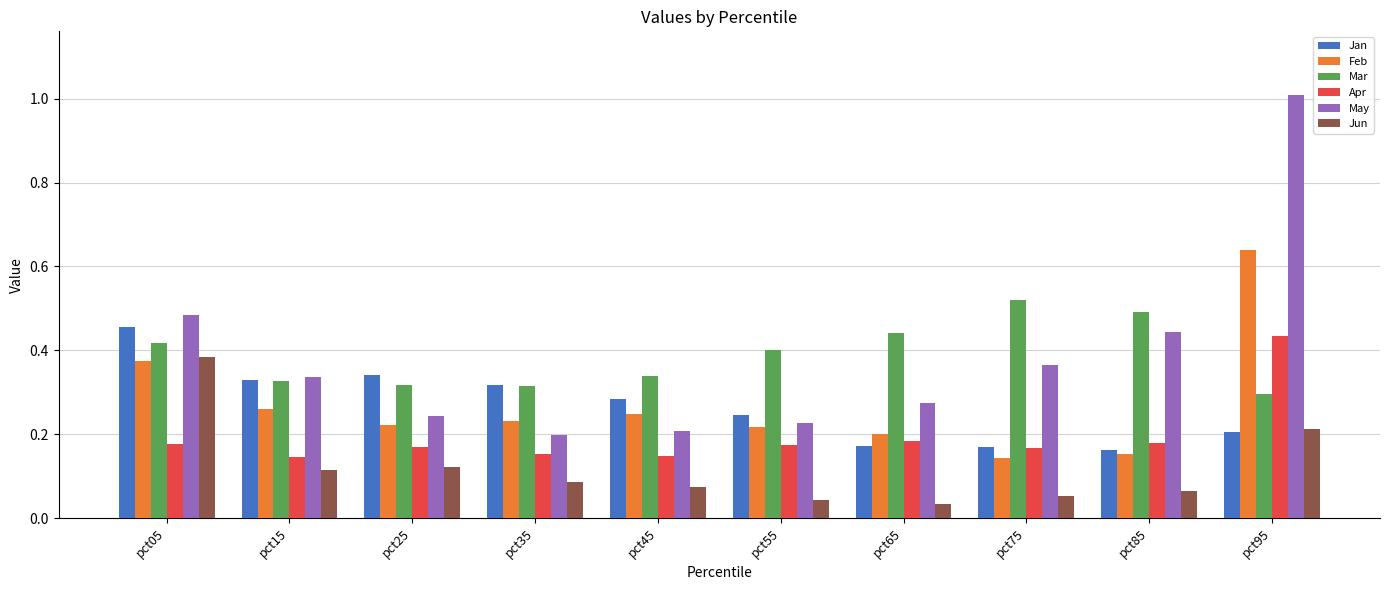

The value of May at pct95 is 1.6. True or false?

False